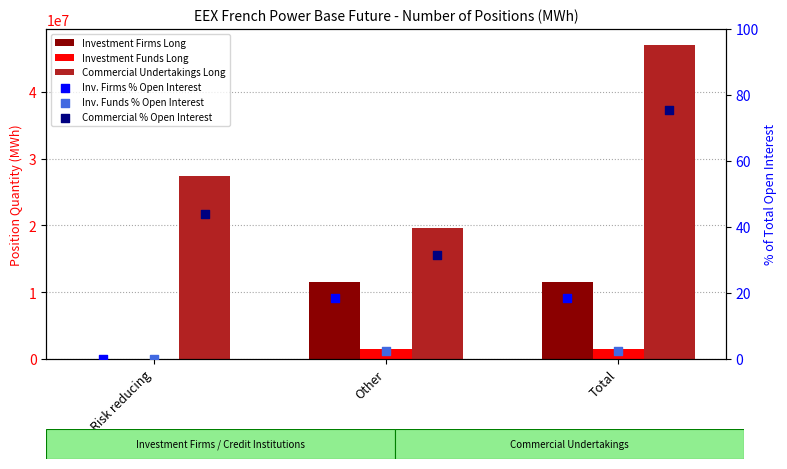

What is the total value across all series at Total?

60152847.4